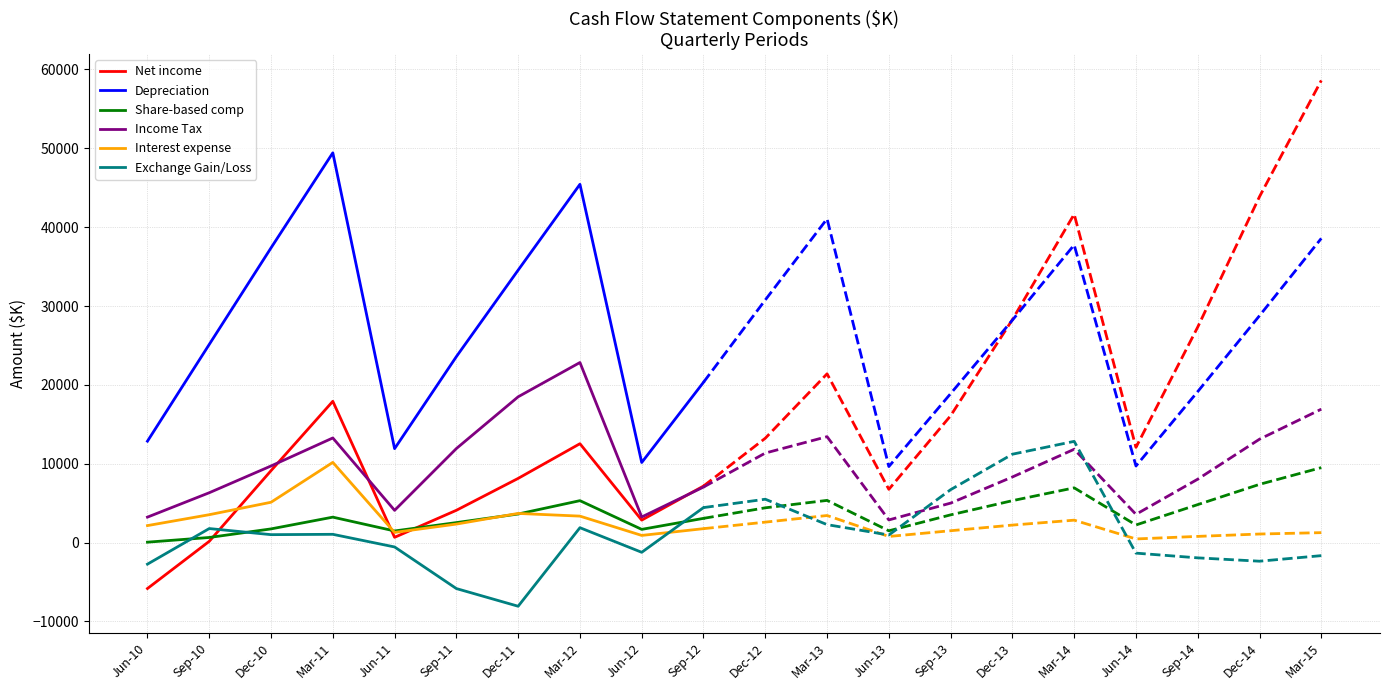

What is the sum of all Exchange Gain/Loss values?

-8359.0